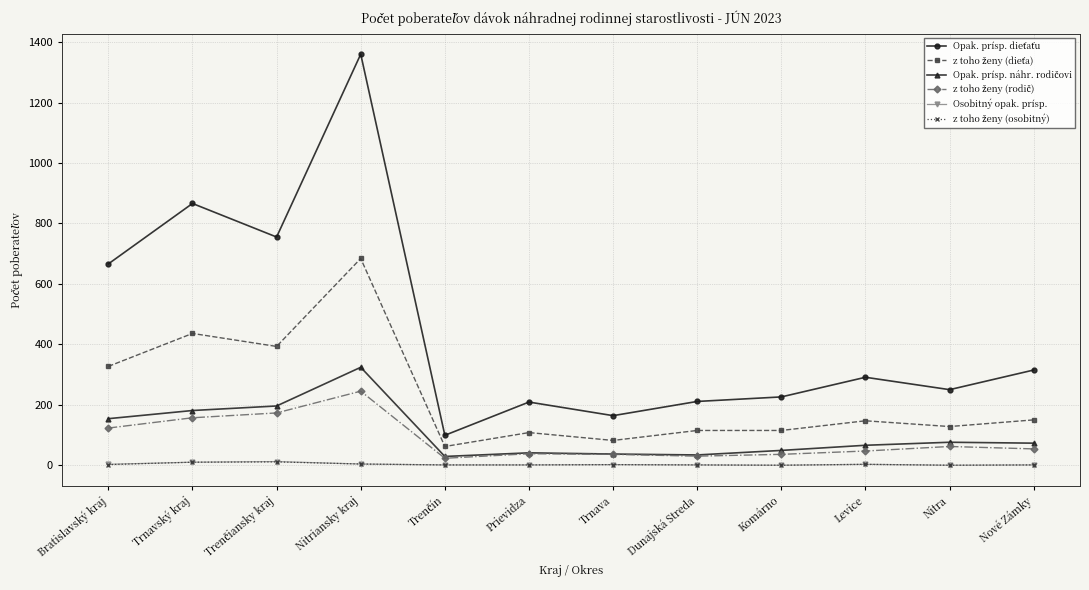

How many series are shown in this chart?

6